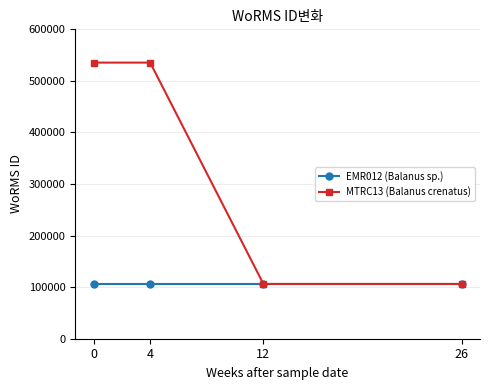

What is the highest value of the MTRC13 (Balanus crenatus) series?

535477